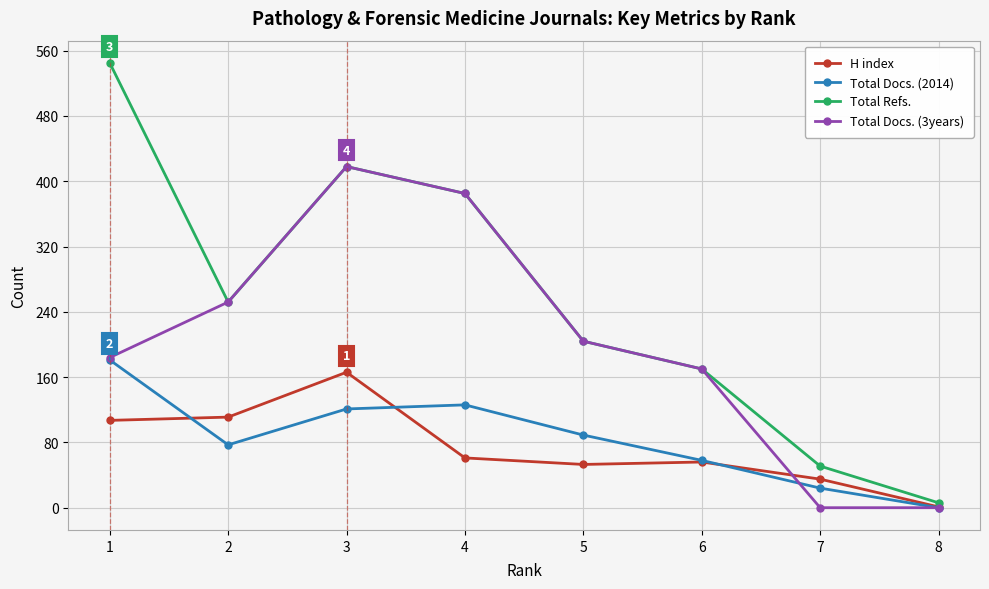

Is it true that H index equals 1 at 8?

True